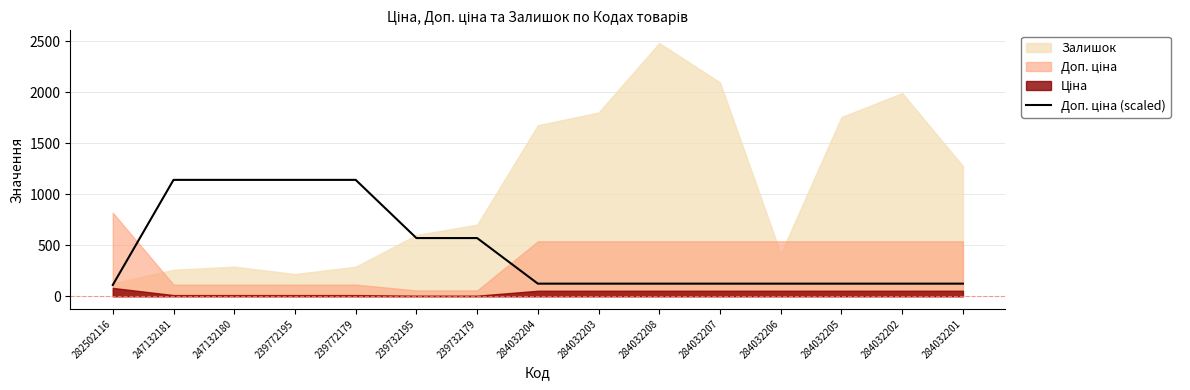

Reading left to right, transcribe all the data shown in this chart.

110.9	1141.0	1141.0	1141.0	1141.0	570.5	570.5	123.5	123.5	123.5	123.5	123.5	123.5	123.5	123.5